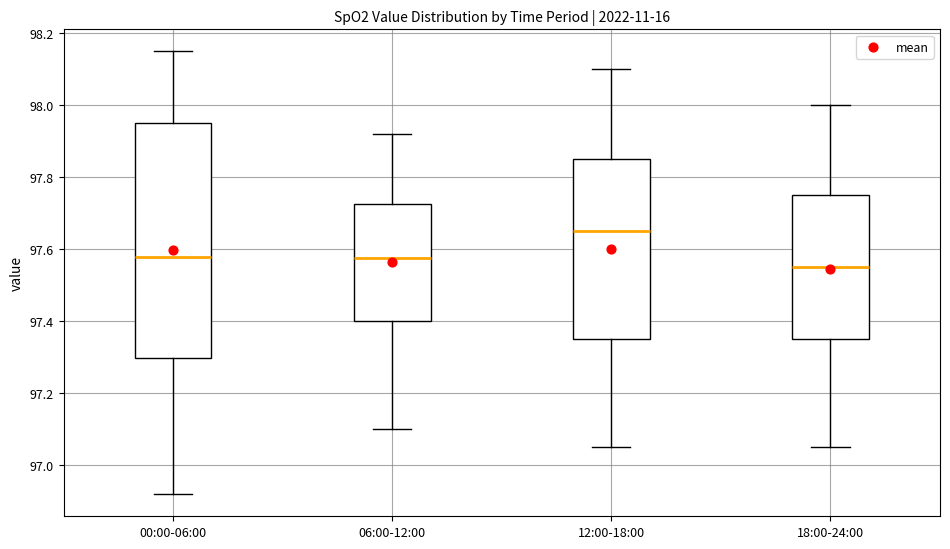

Reading left to right, transcribe this box plot: for each box, give where its median line is, the range the box spans, and where its two whiskers end, as read against the y-axis. The values are not printed on the chart, so give them approximately, as read against the axis.

00:00-06:00: median 97.58, box 97.30 to 97.96, whiskers 96.92 to 98.16
06:00-12:00: median 97.58, box 97.40 to 97.72, whiskers 97.10 to 97.92
12:00-18:00: median 97.66, box 97.36 to 97.86, whiskers 97.06 to 98.10
18:00-24:00: median 97.56, box 97.36 to 97.76, whiskers 97.06 to 98.00